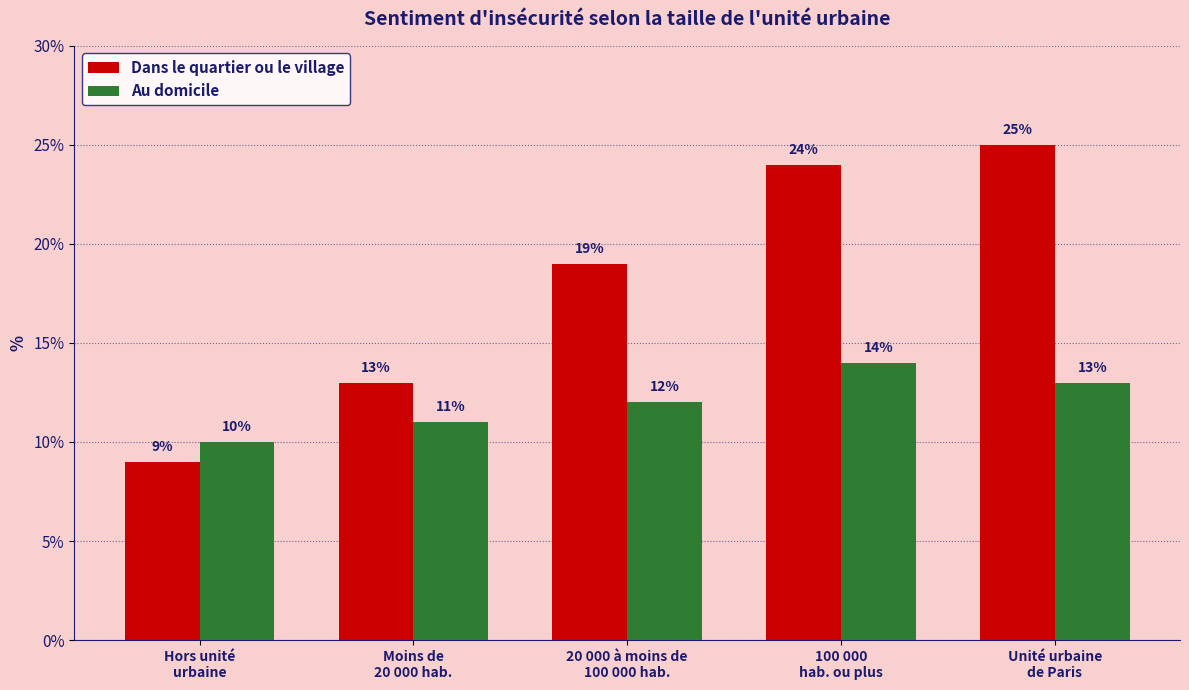

Count the number of categories in the chart.

5